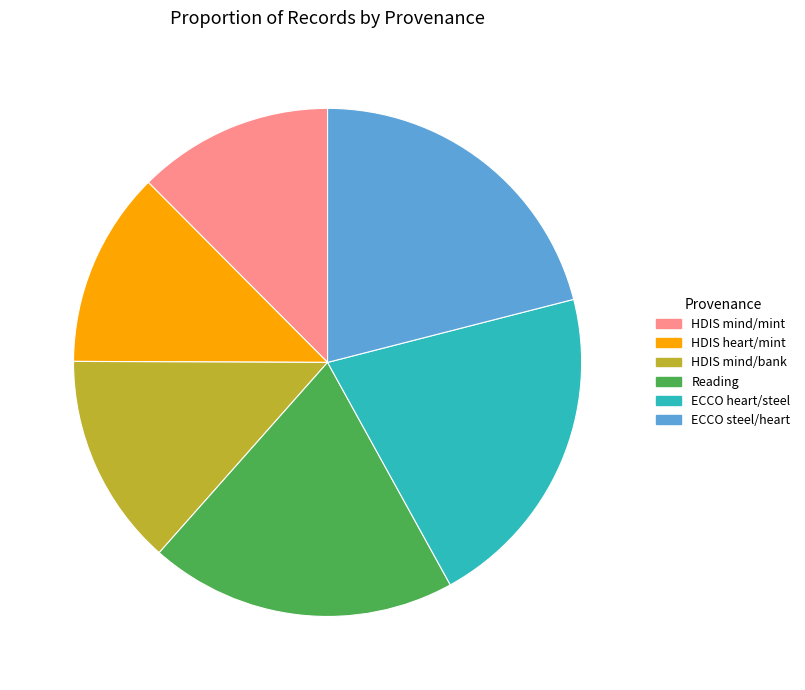

Is the sum of Reading and HDIS mind/bank greater than half?

No